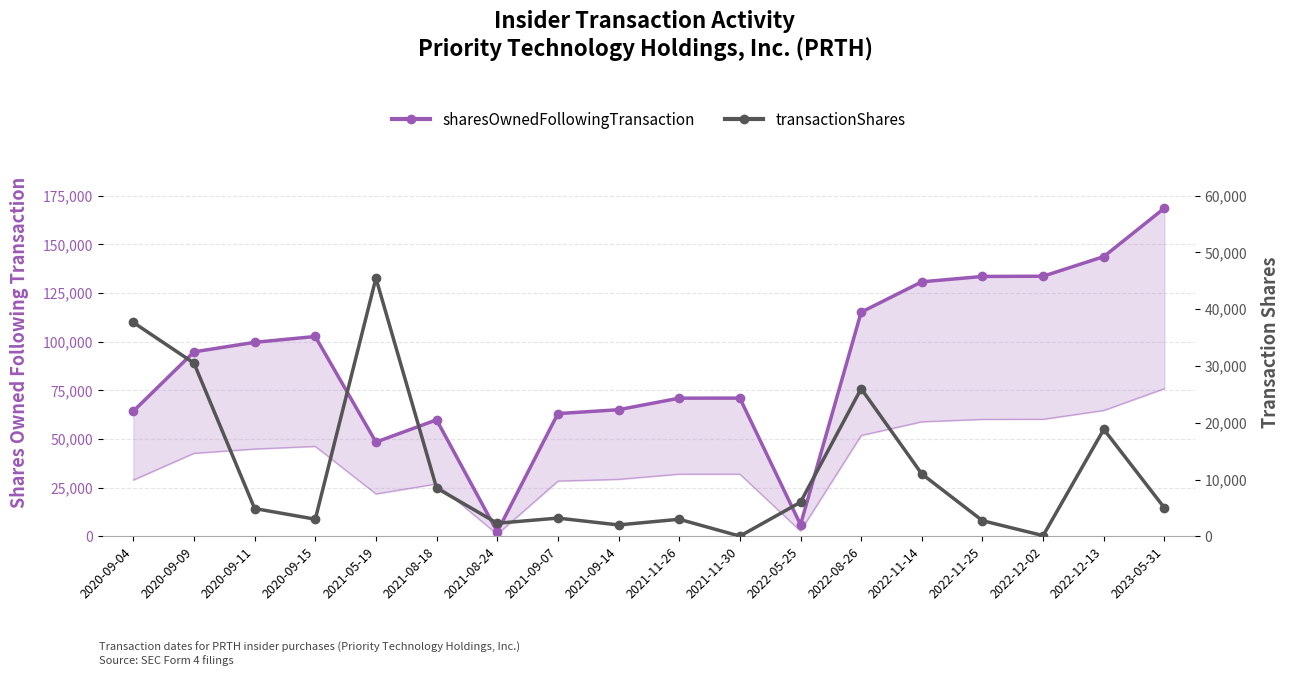

What is the label of the 5th point from the left?

2021-05-19